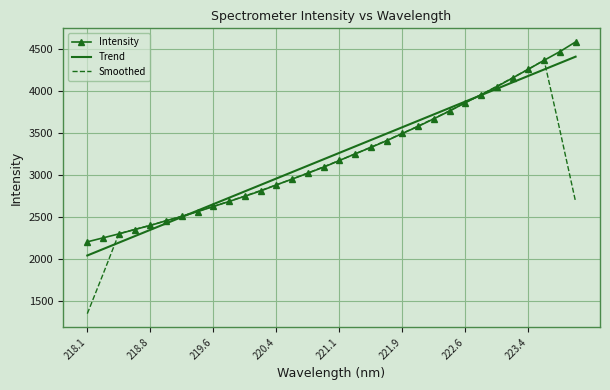

True or false: Intensity has more than 2 points higher than both neighbors.

False